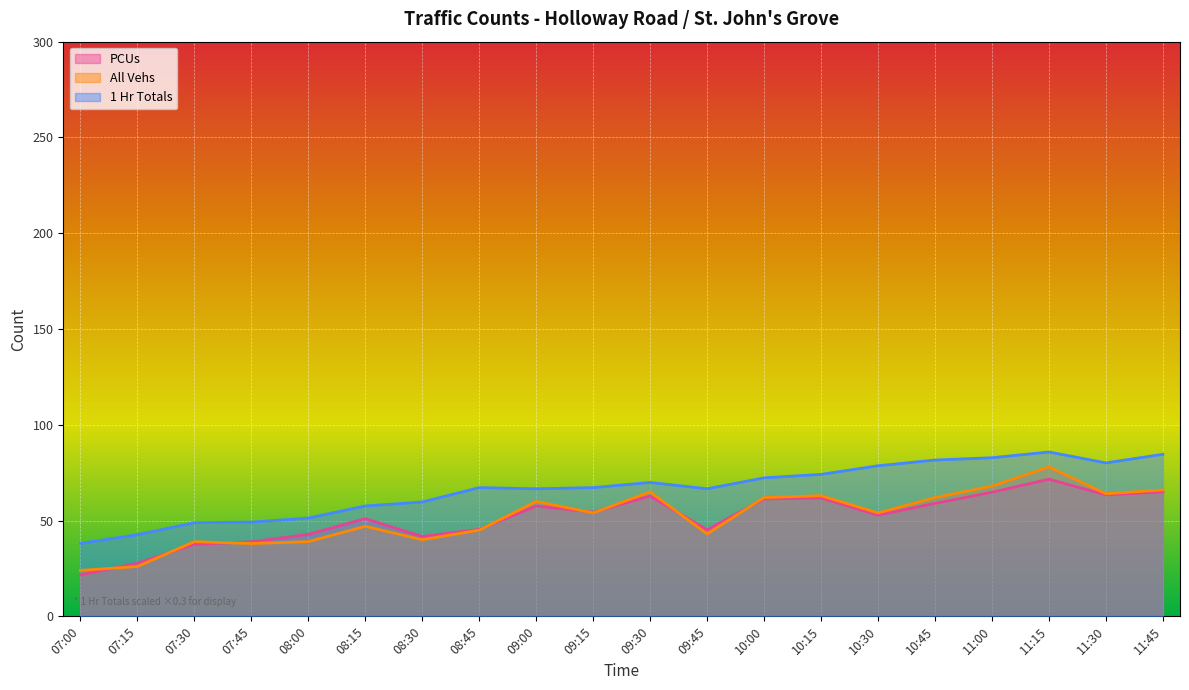

What is the difference between the 1 Hr Totals values at 11:45 and 09:00?

18.0